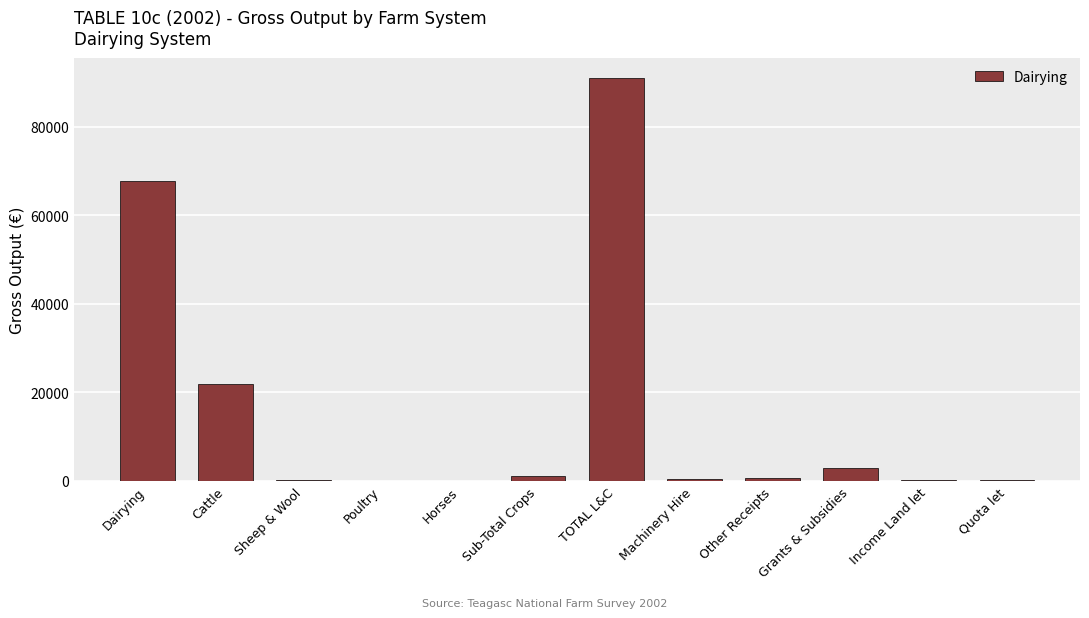

What is the greatest value displayed?

91056